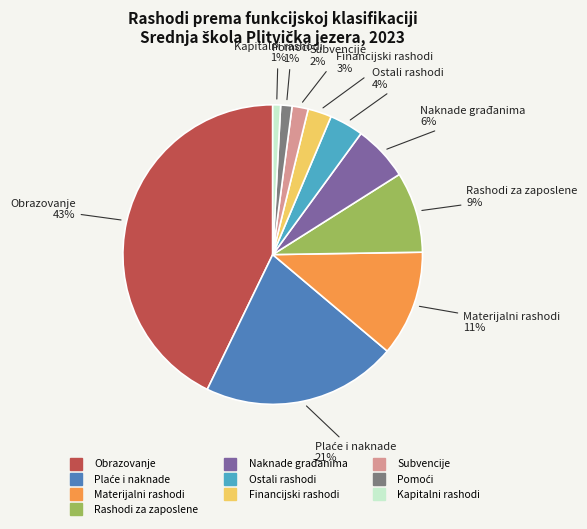

To the nearest percent, what is the average slice percentage?

10%